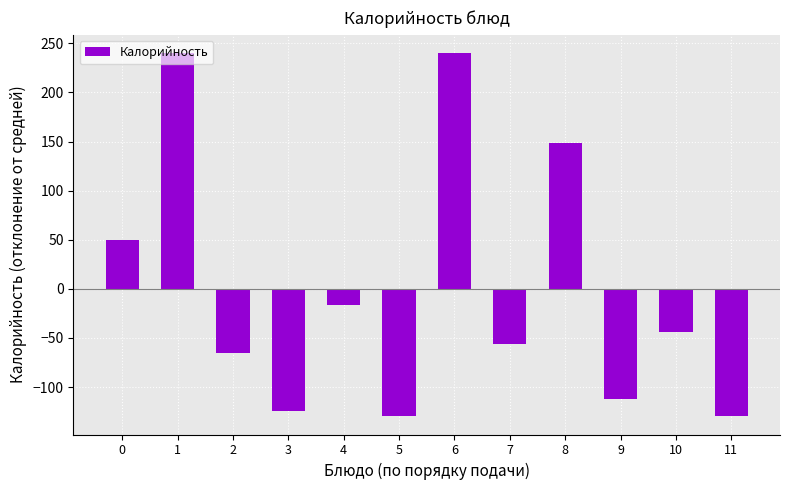

Reading left to right, what are all the values shown in this chart?

50.2	240.2	-65.8	-124.8	-16.8	-129.8	240.2	-55.8	148.2	-111.8	-43.8	-129.8